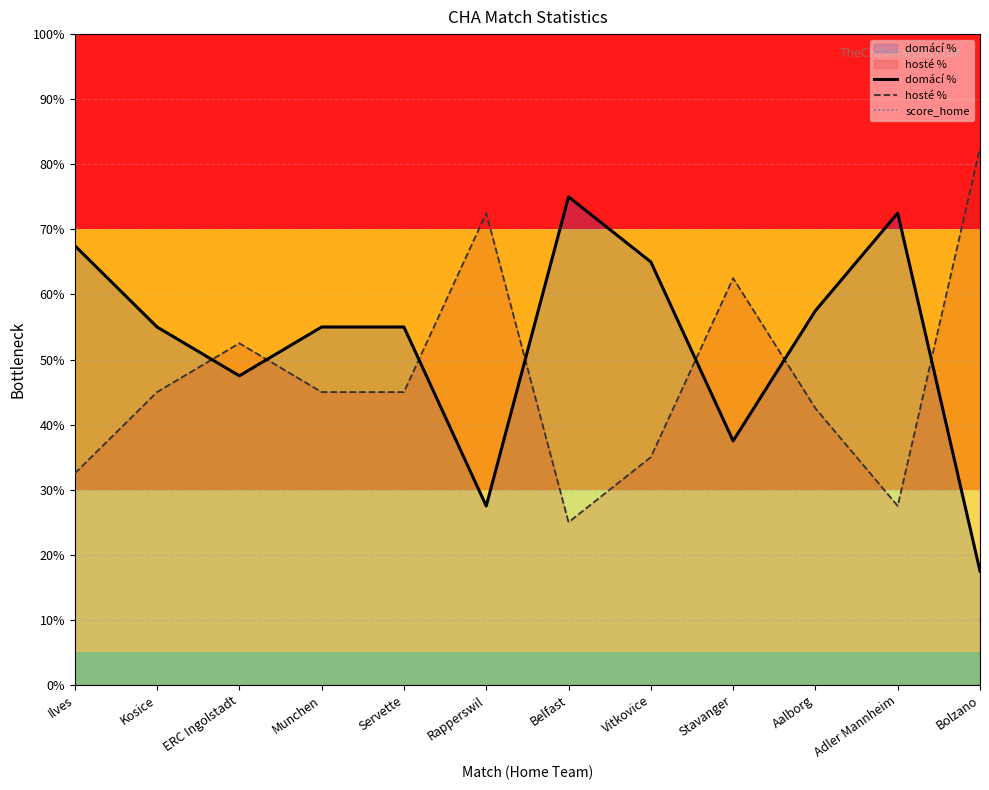

What is the smallest value displayed?

17.5